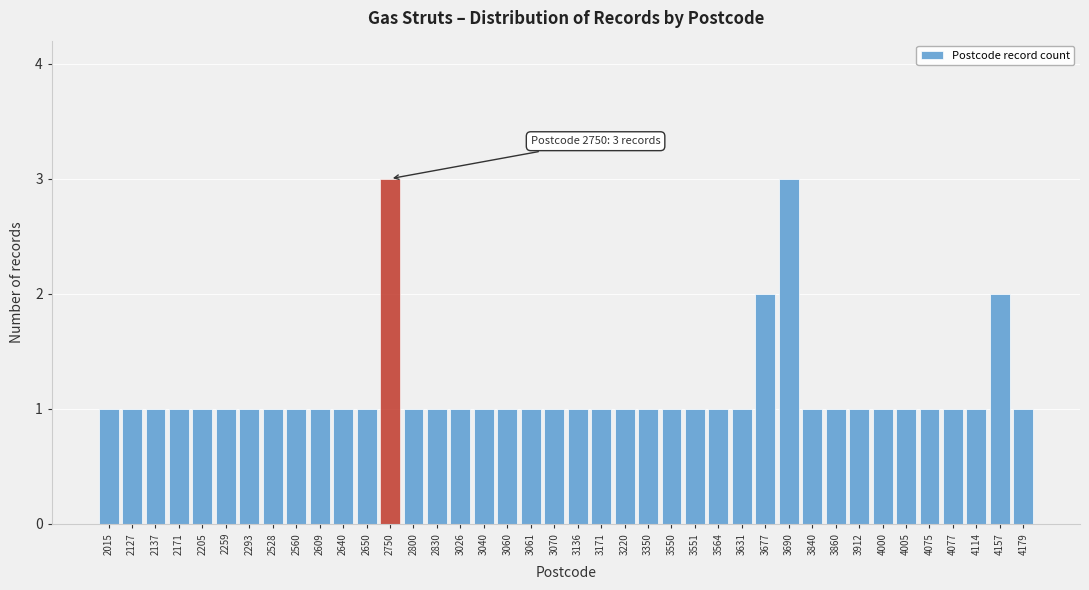

The chart shows a value of 0 at 3912. True or false?

False